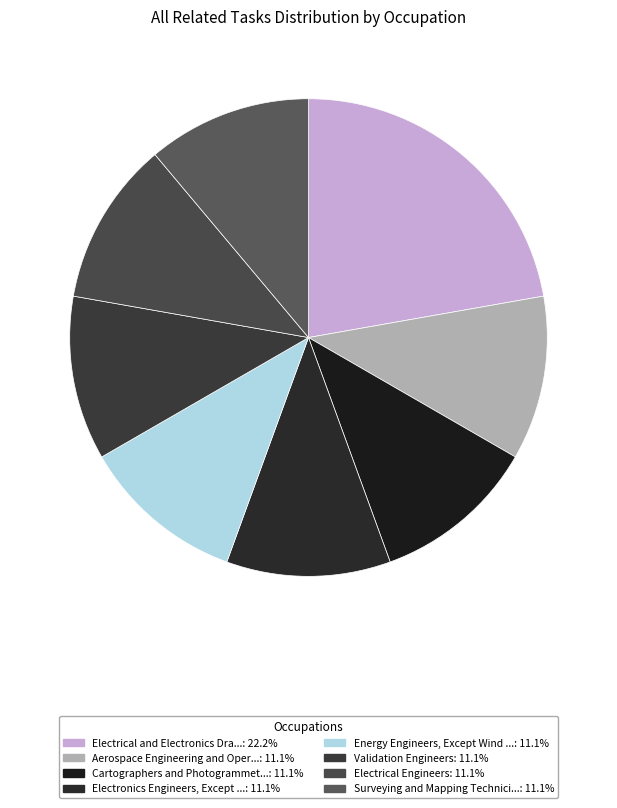

Count the number of slices in the pie.

8